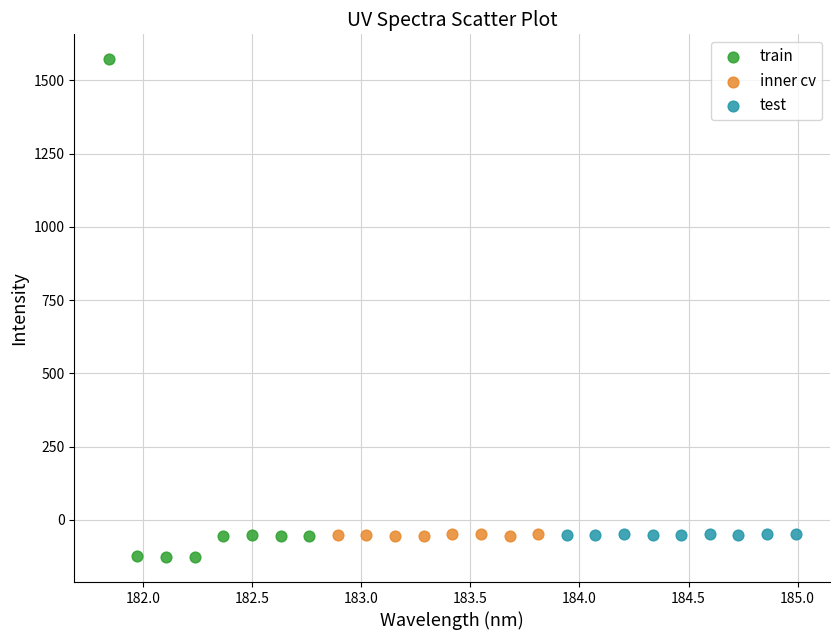

Which series has the largest Y range (max minus min)?

train